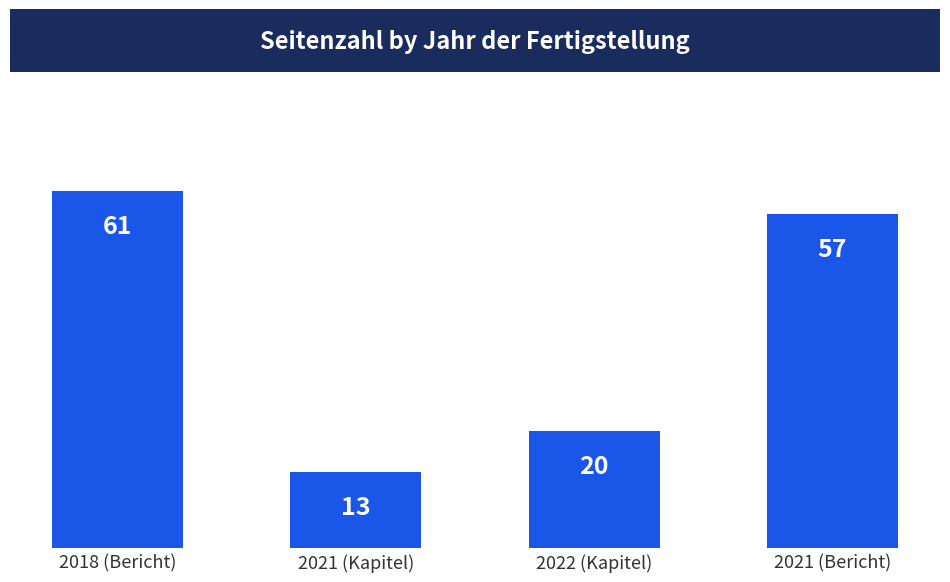

What is the approximate value at 2022 (Kapitel), to the nearest 10?

20